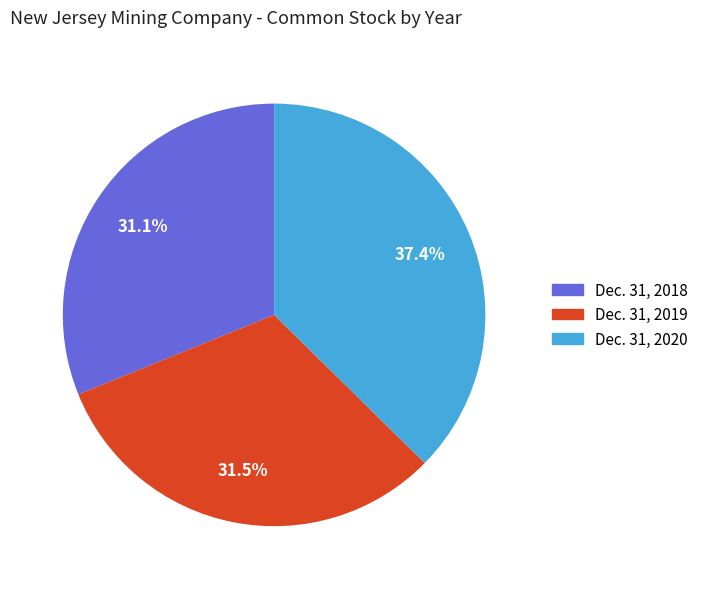

Count the number of slices in the pie.

3